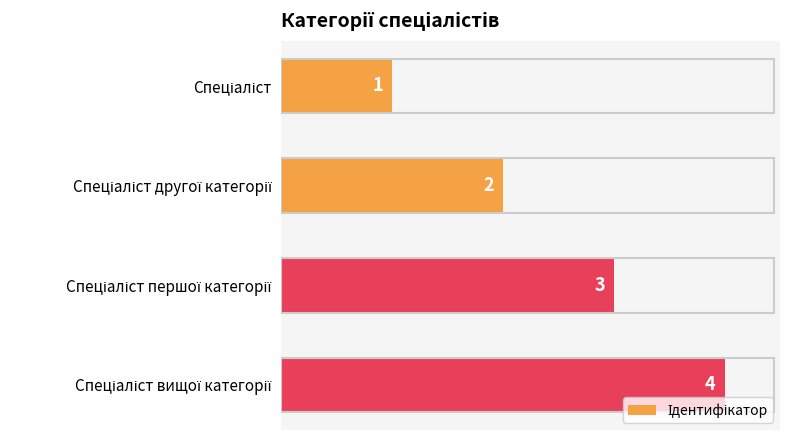

What is the sum of all values?

10